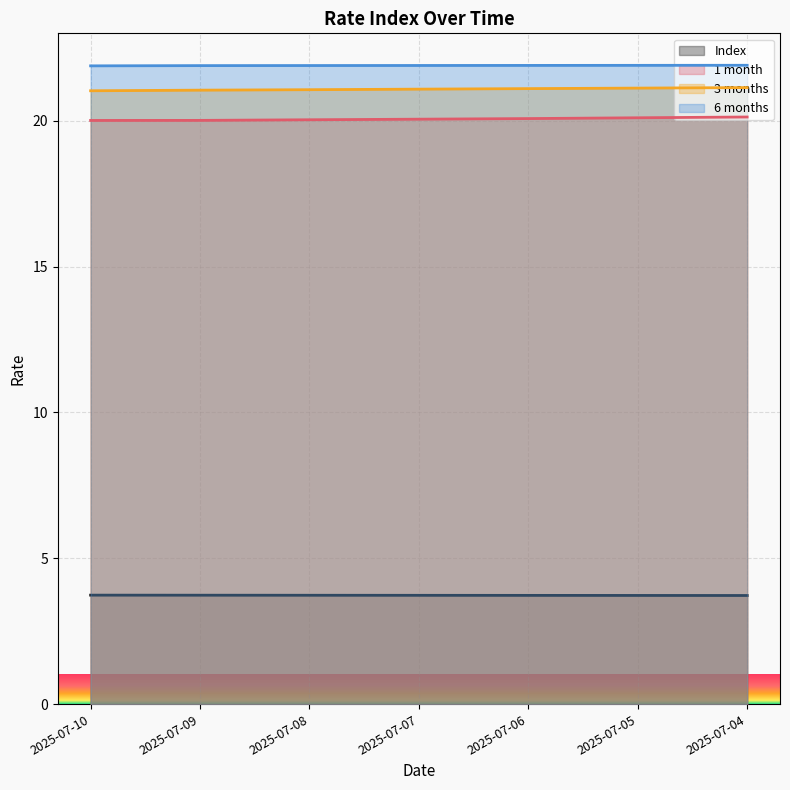

True or false: 1 month and Index cross at least once.

False